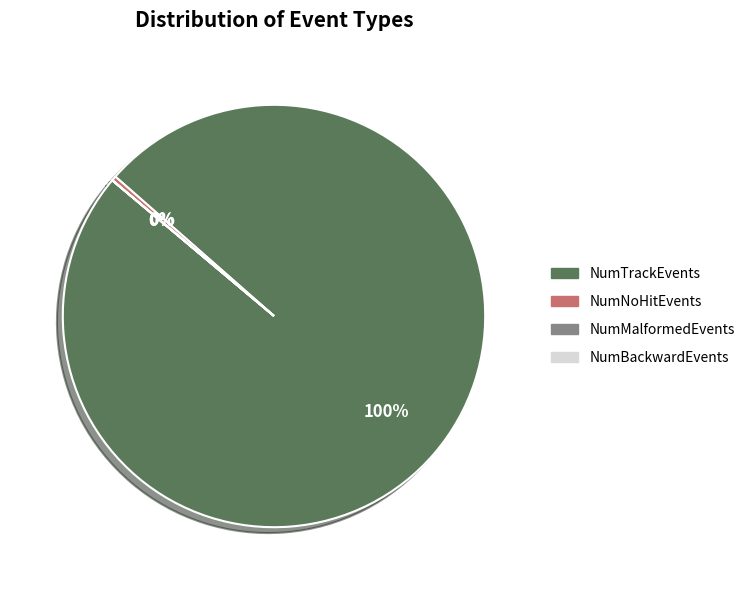

Is there a majority slice in this chart?

Yes